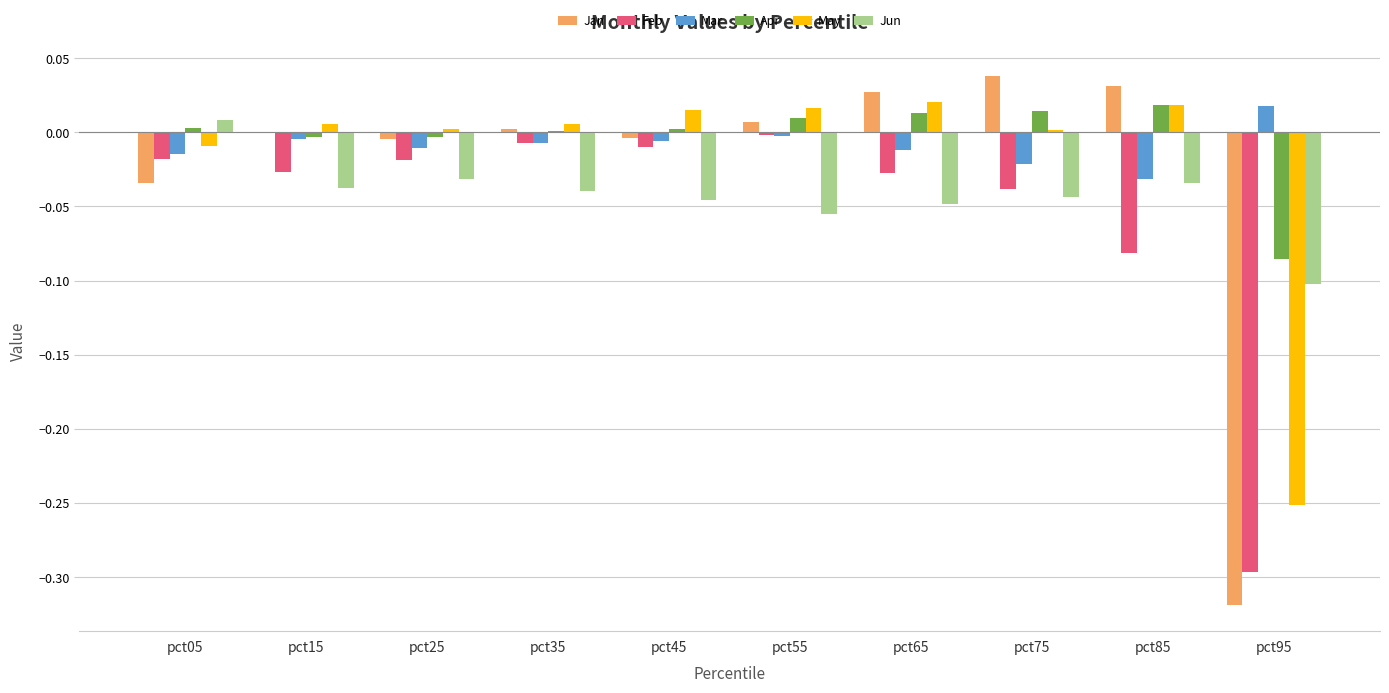

Is the value of Jan at pct15 greater than the value of Jun at pct55?

Yes